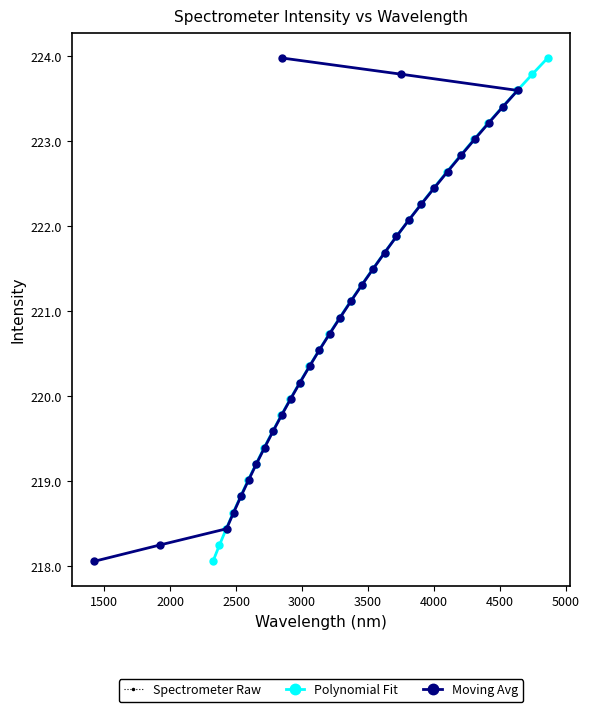

Reading right to left, list all the values displayed in this chart.

Spectrometer Raw: 224.0	223.8	223.6	223.4	223.2	223.0	222.8	222.6	222.5	222.3	222.1	221.9	221.7	221.5	221.3	221.1	220.9	220.7	220.5	220.4	220.2	220.0	219.8	219.6	219.4	219.2	219.0	218.8	218.6	218.4	218.3	218.1
Polynomial Fit: 224.0	223.8	223.6	223.4	223.2	223.0	222.8	222.6	222.5	222.3	222.1	221.9	221.7	221.5	221.3	221.1	220.9	220.7	220.5	220.4	220.2	220.0	219.8	219.6	219.4	219.2	219.0	218.8	218.6	218.4	218.3	218.1
Moving Avg: 224.0	223.8	223.6	223.4	223.2	223.0	222.8	222.6	222.5	222.3	222.1	221.9	221.7	221.5	221.3	221.1	220.9	220.7	220.5	220.4	220.2	220.0	219.8	219.6	219.4	219.2	219.0	218.8	218.6	218.4	218.3	218.1